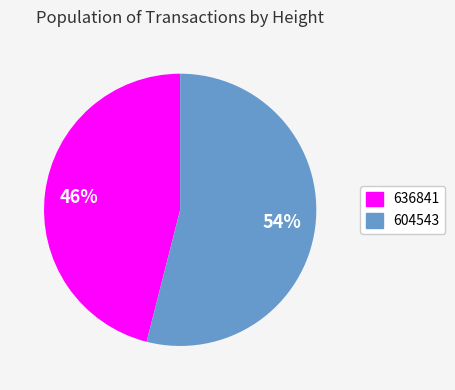

To the nearest percent, what is the difference between the largest and smallest slice percentages?

8%